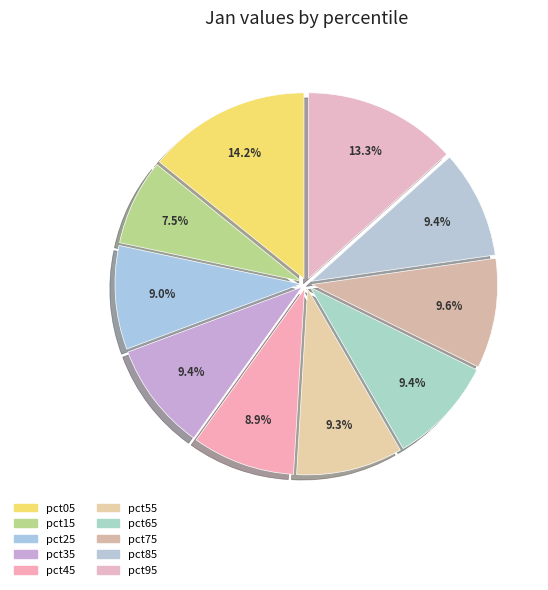

Does pct55 represent more than half of the total?

No